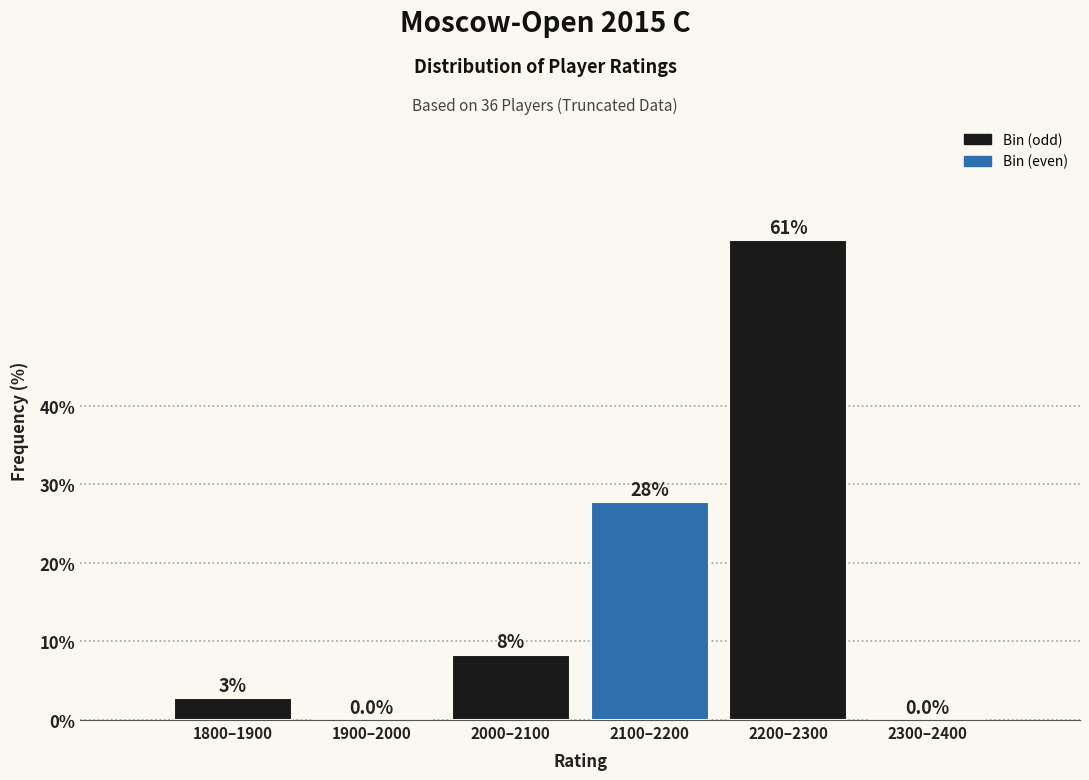

At which category does the chart reach its peak across all series?

2200–2300